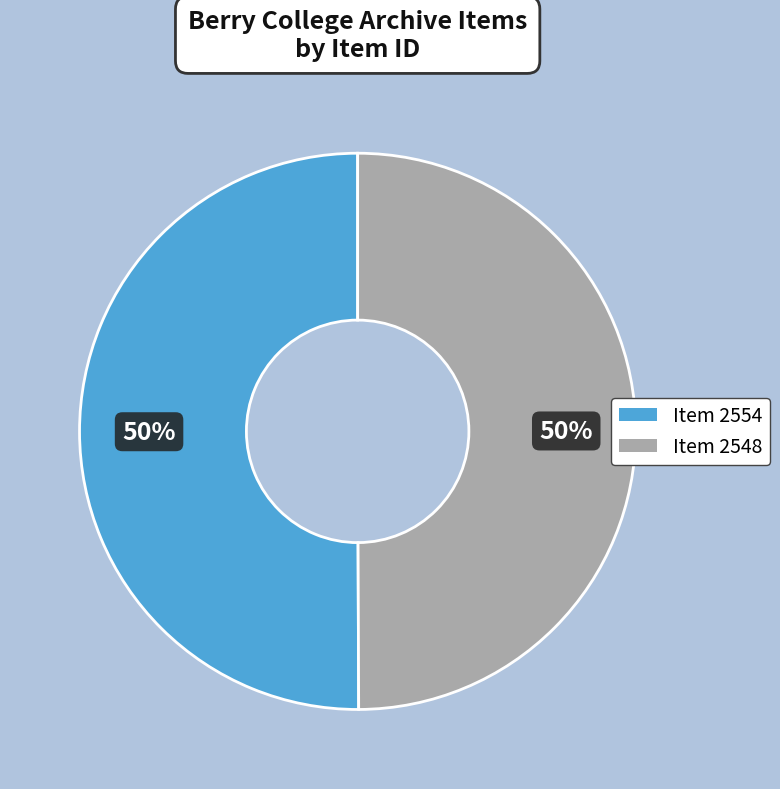

True or false: Item 2548 accounts for 60% of the total.

False